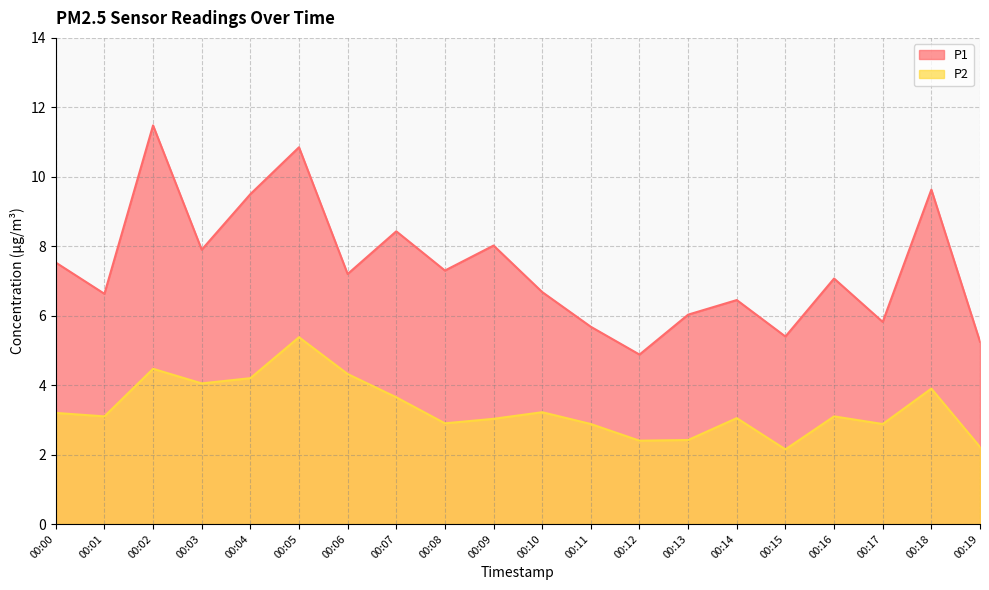

Reading left to right, transcribe all the data shown in this chart.

P1: 00:00=7.5	00:01=6.6	00:02=11.5	00:03=7.9	00:04=9.5	00:05=10.8	00:06=7.2	00:07=8.4	00:08=7.3	00:09=8.0	00:10=6.7	00:11=5.7	00:12=4.9	00:13=6.0	00:14=6.5	00:15=5.4	00:16=7.1	00:17=5.8	00:18=9.6	00:19=5.2
P2: 00:00=3.2	00:01=3.1	00:02=4.5	00:03=4.0	00:04=4.2	00:05=5.4	00:06=4.3	00:07=3.6	00:08=2.9	00:09=3.0	00:10=3.2	00:11=2.9	00:12=2.4	00:13=2.4	00:14=3.0	00:15=2.1	00:16=3.1	00:17=2.9	00:18=3.9	00:19=2.2